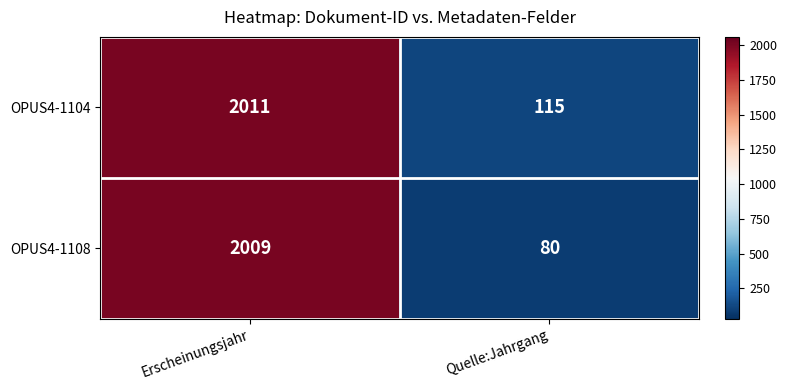

Read the OPUS4-1104 value at Quelle:Jahrgang, to the nearest 50.

100